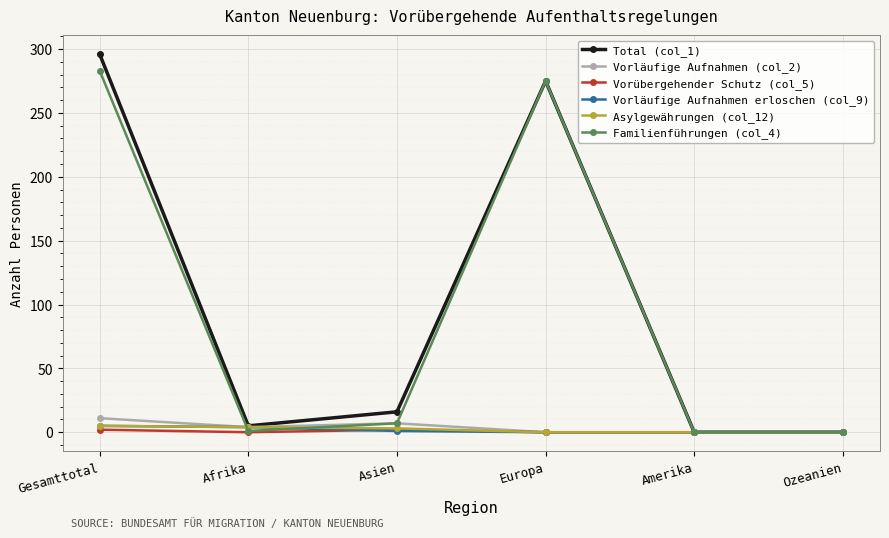

What is the difference between the maximum and minimum values in the Vorübergehender Schutz (col_5) series?

2